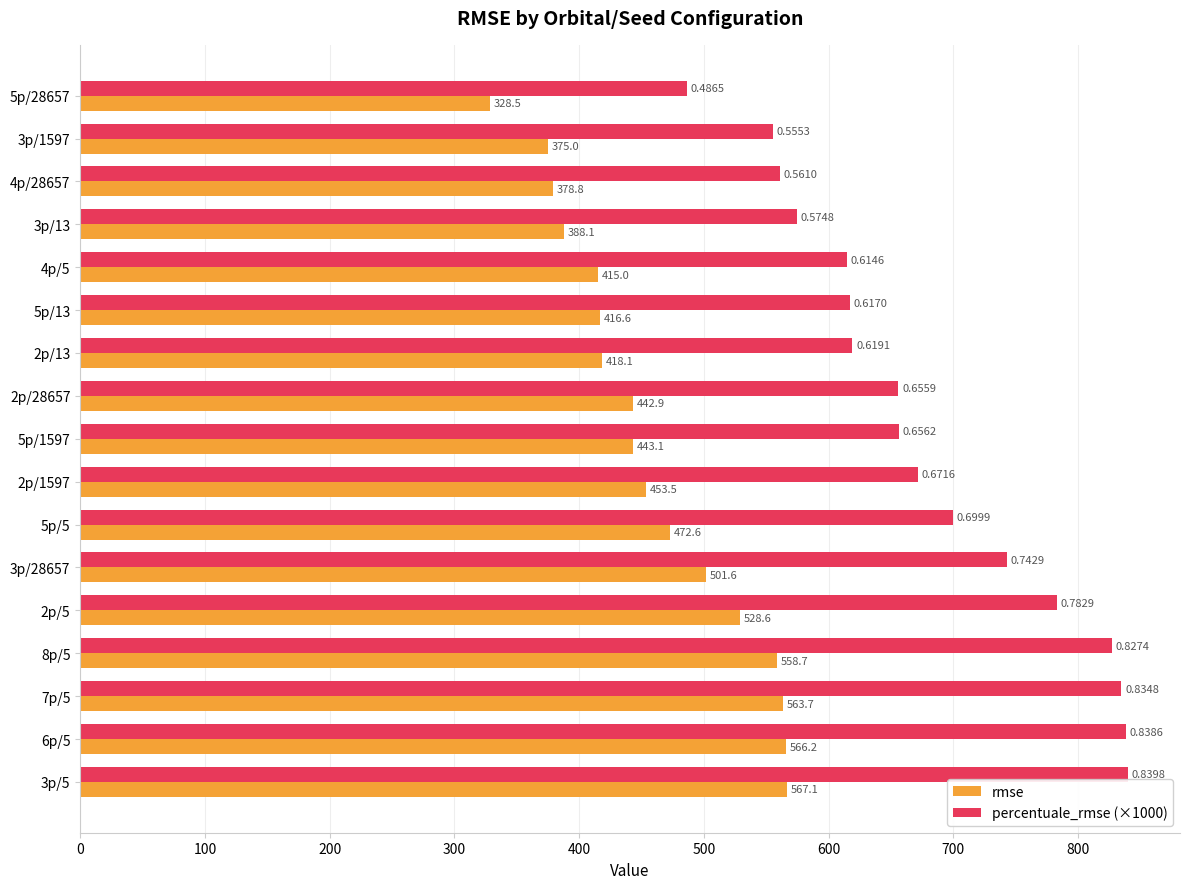

What is the difference between the maximum and minimum values in the rmse series?

238.6